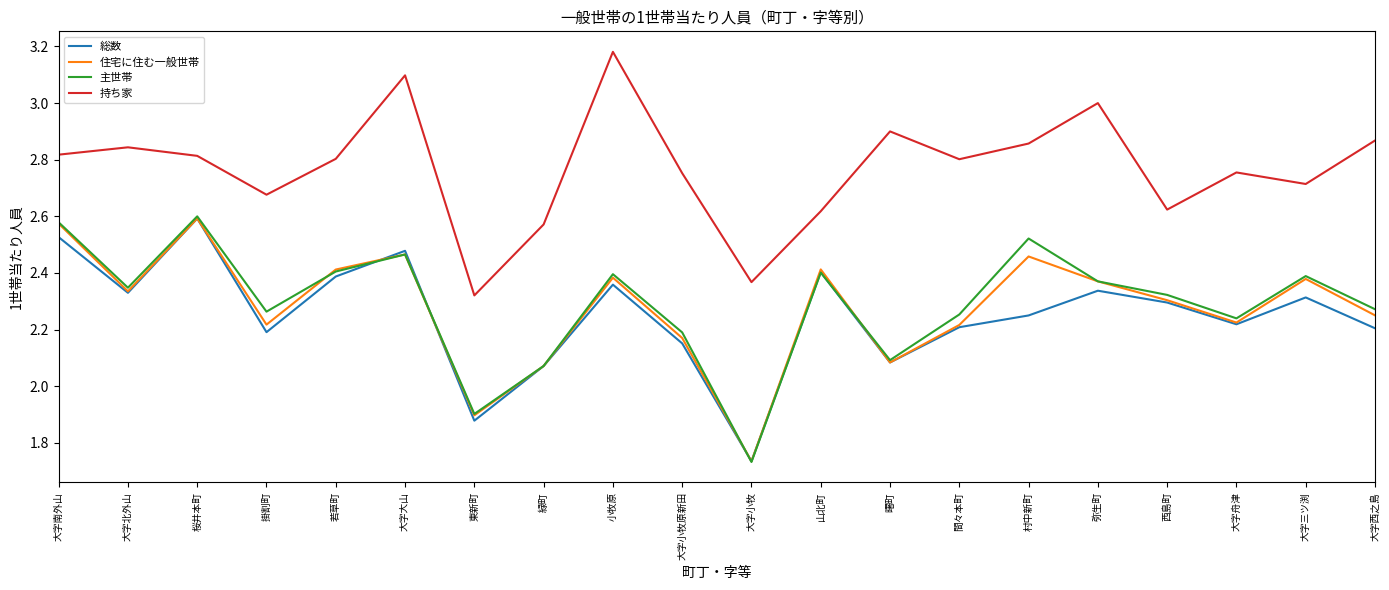

What position from the left is 若草町?

5